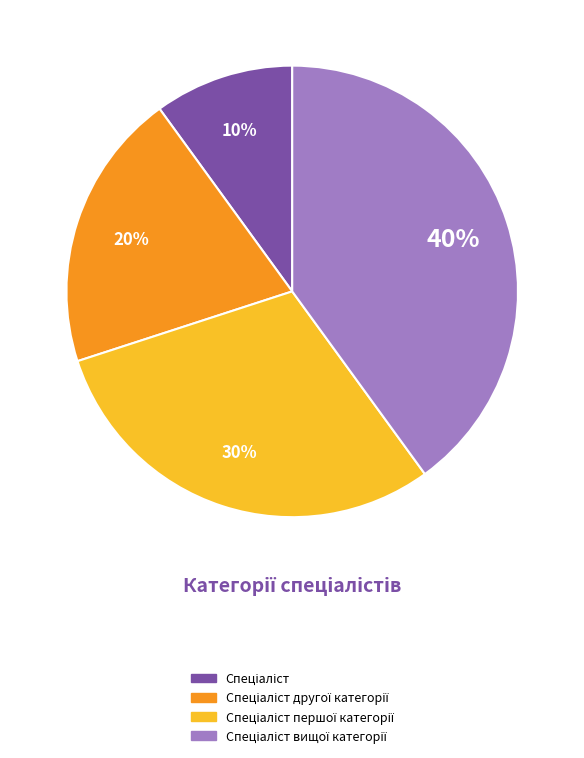

To the nearest percent, what is the average slice percentage?

25%